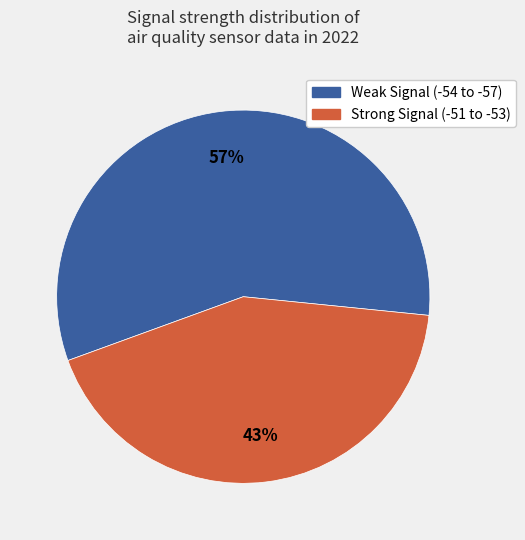

Is there any slice that represents more than half of the pie?

Yes